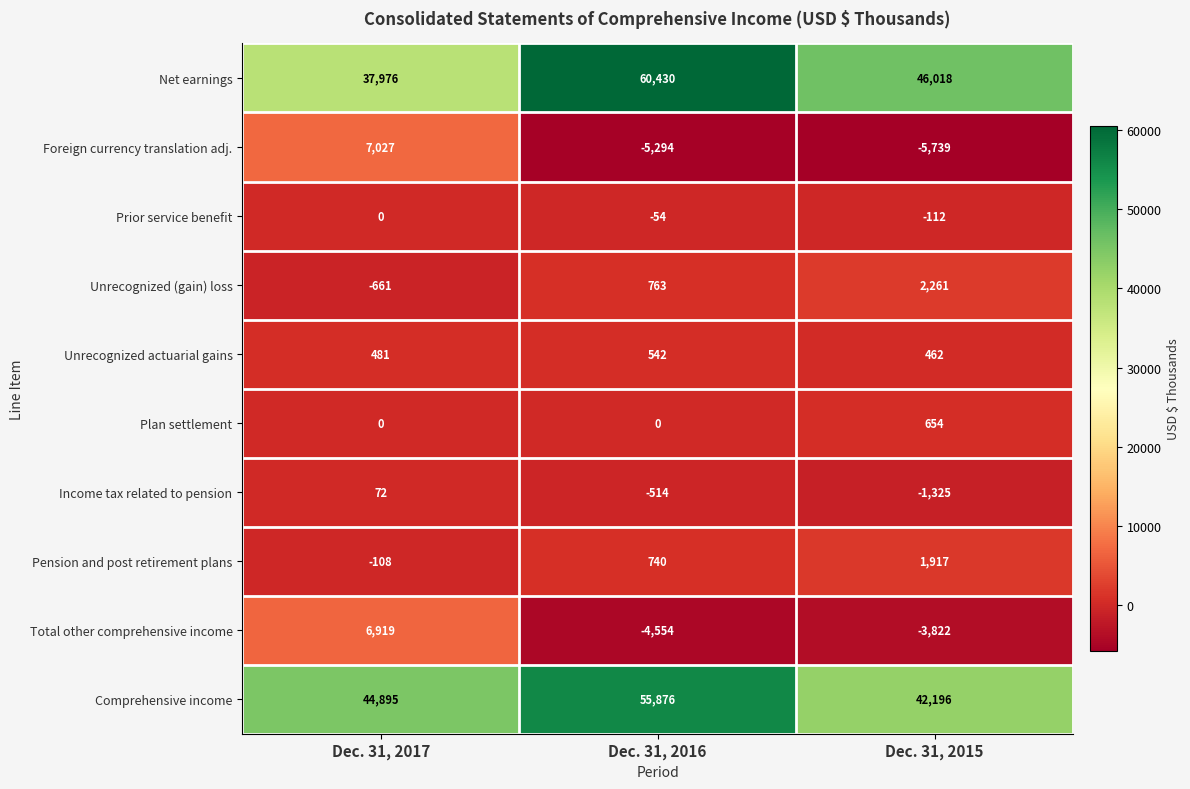

Rank the series by their maximum value, from highest to lowest.

Net earnings, Comprehensive income, Foreign currency translation adj., Total other comprehensive income, Unrecognized (gain) loss, Pension and post retirement plans, Plan settlement, Unrecognized actuarial gains, Income tax related to pension, Prior service benefit